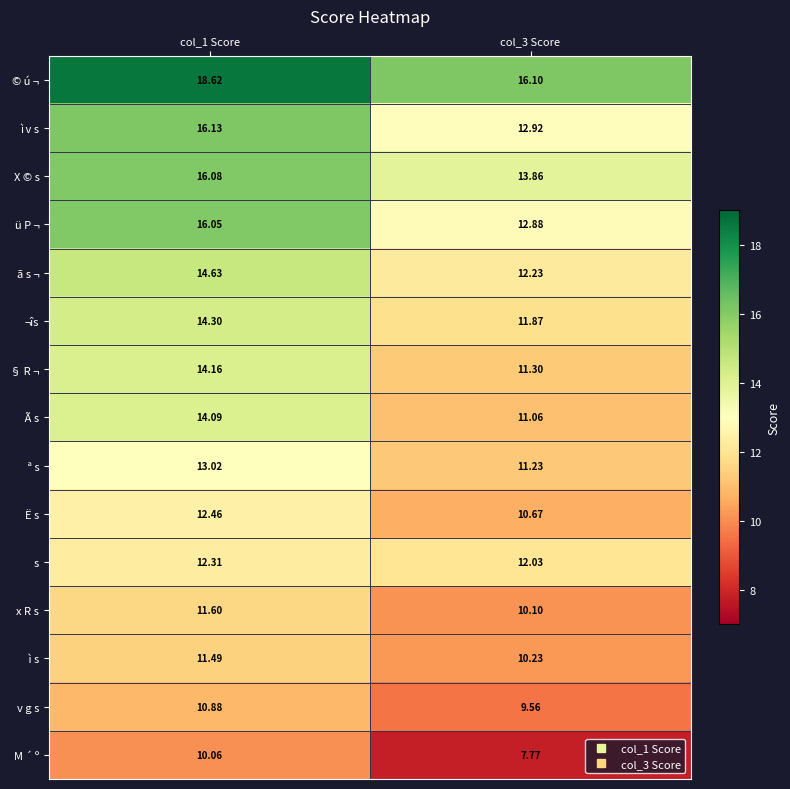

How many distinct data groups are displayed?

15